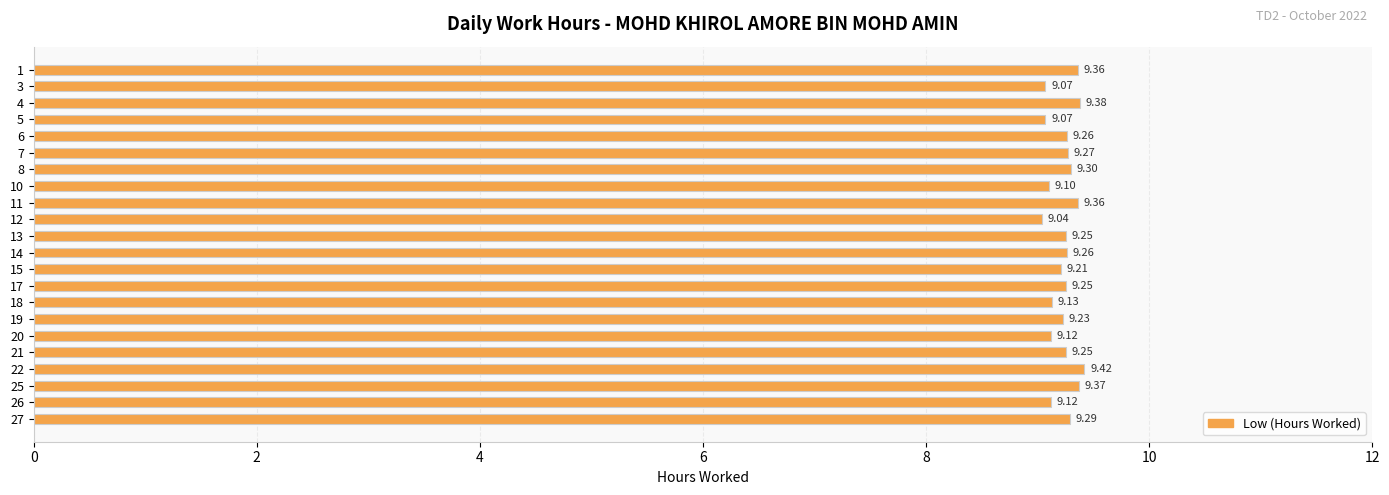

At which category does the chart reach its minimum across all series?

12